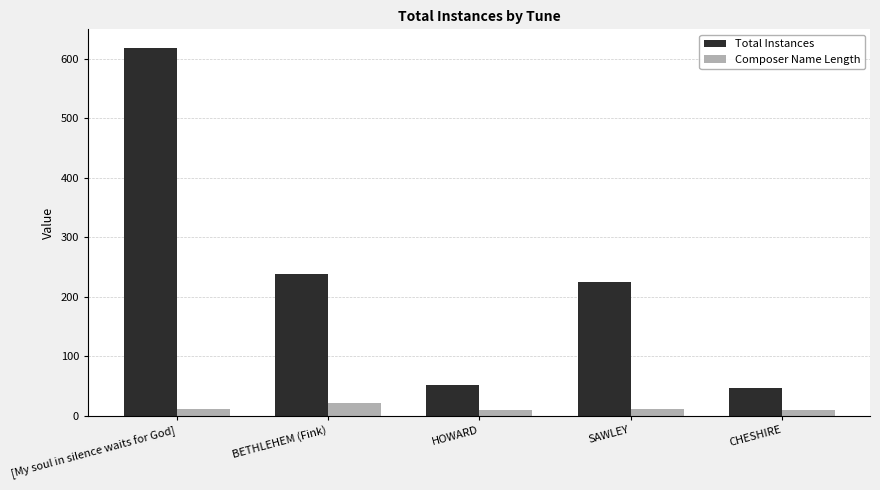

List the series in order of their overall mean, lowest first.

Composer Name Length, Total Instances